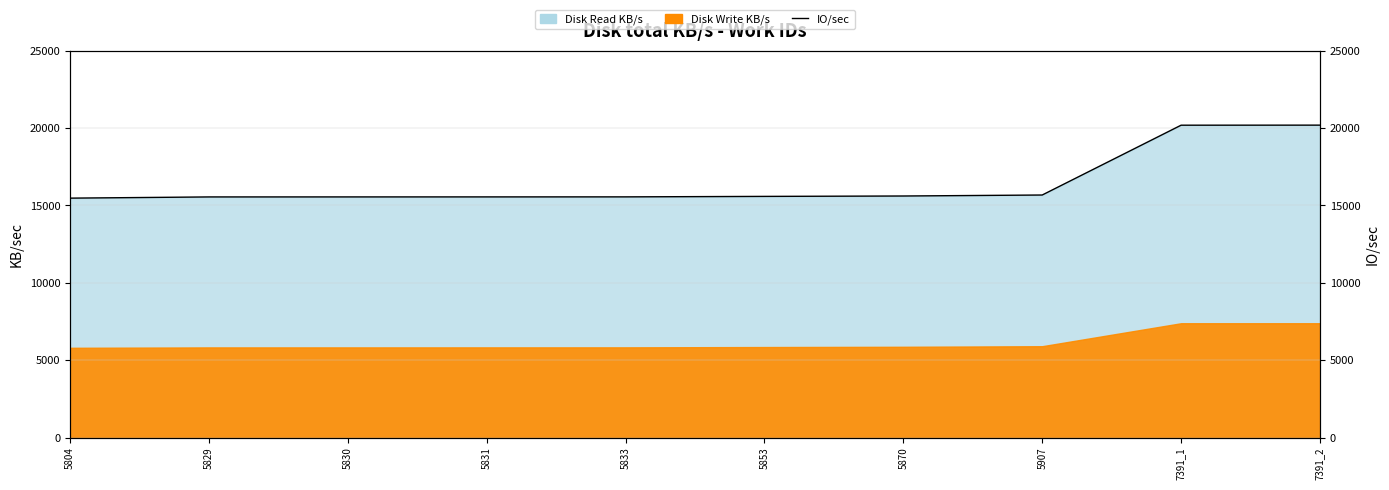

The chart shows a value of 27679 at 5804. True or false?

False